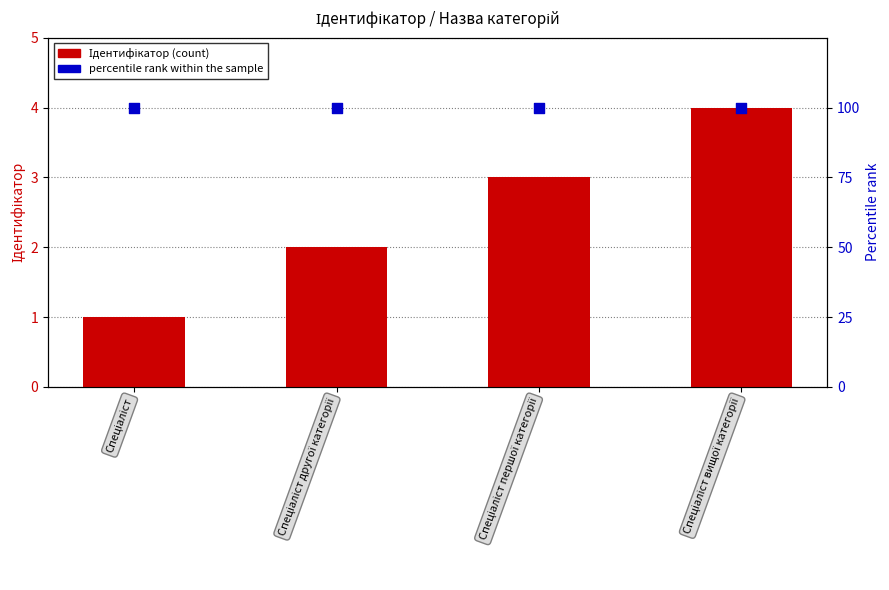

What is the total value across all series at Спеціаліст?

101